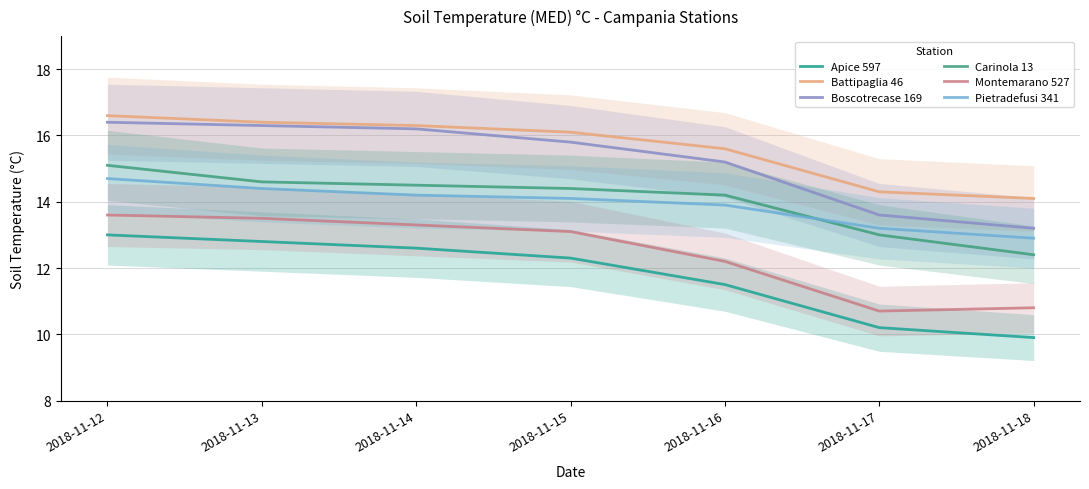

True or false: Boscotrecase 169 and Montemarano 527 intersect in this chart.

False